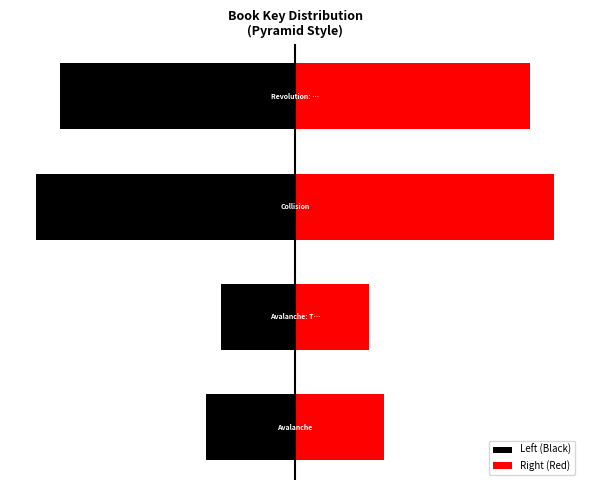

What is the difference between the maximum and second lowest values in the Left (Black) series?

140578960